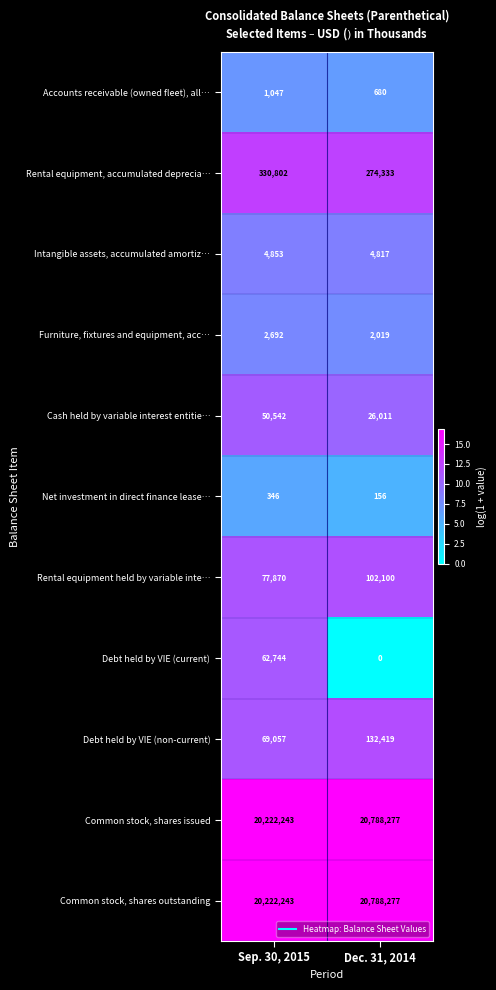

Reading left to right, transcribe all the data shown in this chart.

Accounts receivable (owned fleet), all…: 1047	680
Rental equipment, accumulated deprecia…: 330802	274333
Intangible assets, accumulated amortiz…: 4853	4817
Furniture, fixtures and equipment, acc…: 2692	2019
Cash held by variable interest entitie…: 50542	26011
Net investment in direct finance lease…: 346	156
Rental equipment held by variable inte…: 77870	102100
Debt held by VIE (current): 62744	0
Debt held by VIE (non-current): 69057	132419
Common stock, shares issued: 20222243	20788277
Common stock, shares outstanding: 20222243	20788277